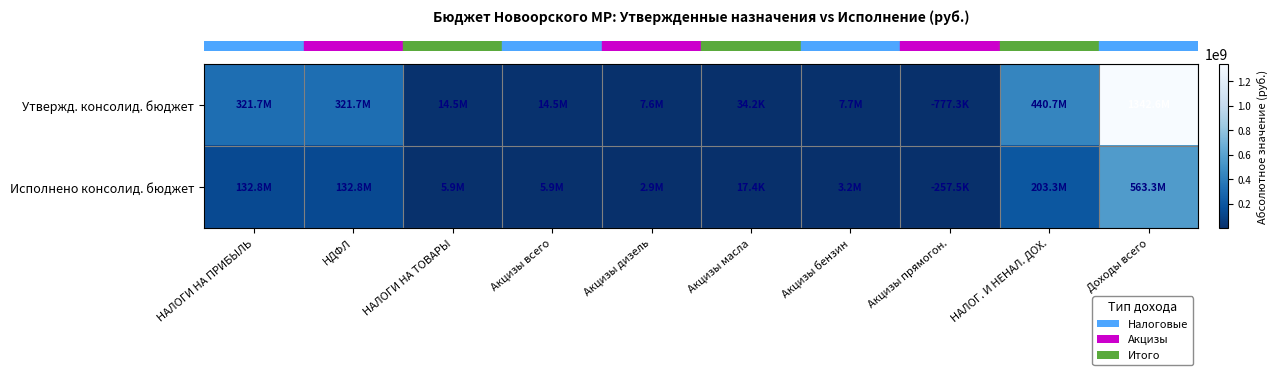

At which category is the sum across all series the highest?

Доходы всего